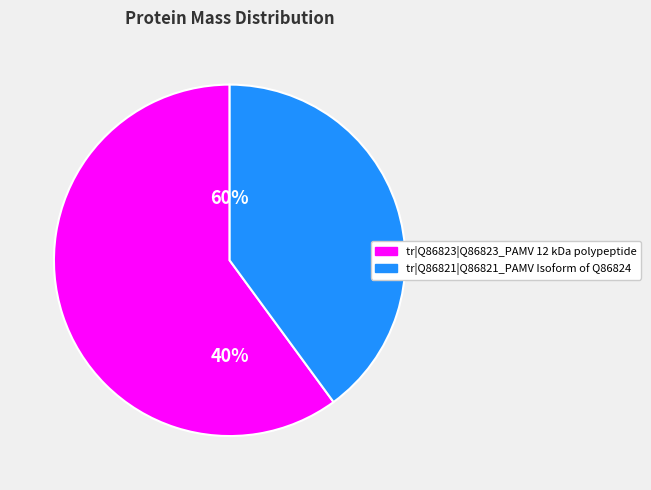

Which has a higher value, tr|Q86821|Q86821_PAMV Isoform of Q86824 or tr|Q86823|Q86823_PAMV 12 kDa polypeptide?

tr|Q86823|Q86823_PAMV 12 kDa polypeptide